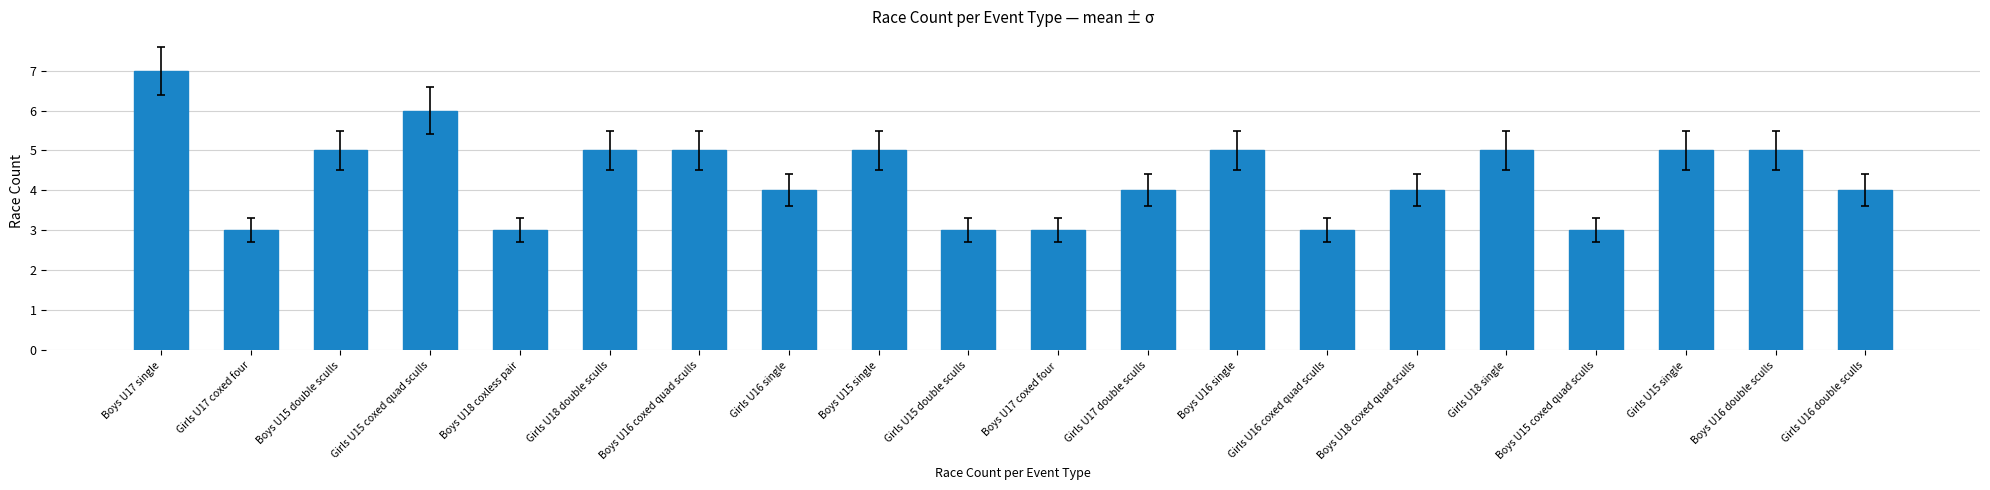

True or false: the data shows 5 at Girls U16 coxed quad sculls.

False